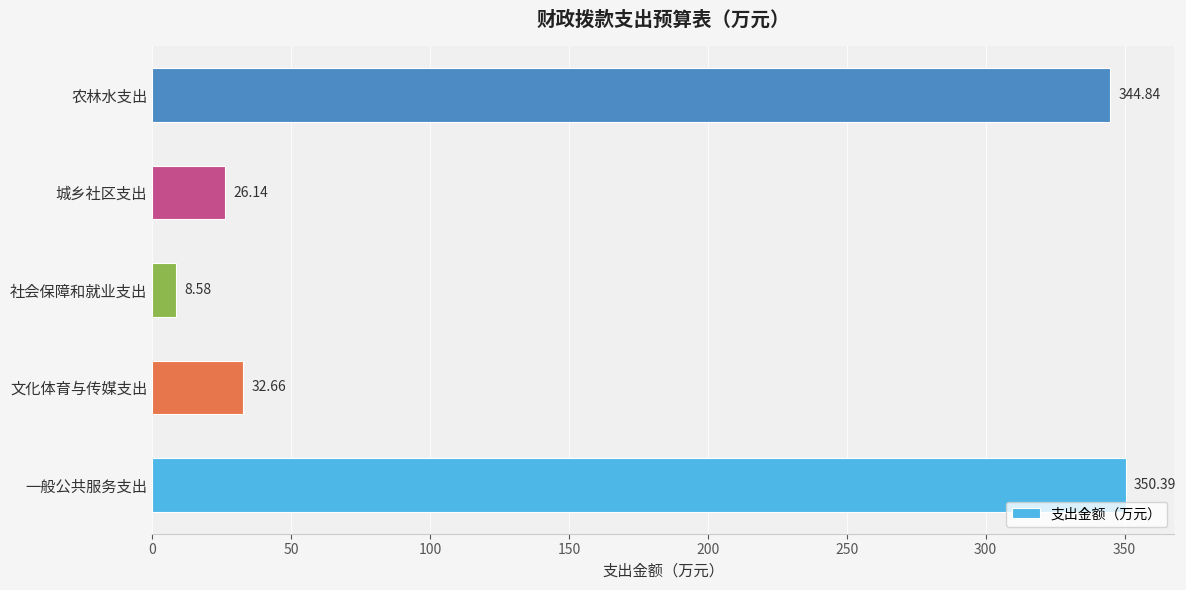

What is the greatest value displayed?

350.4